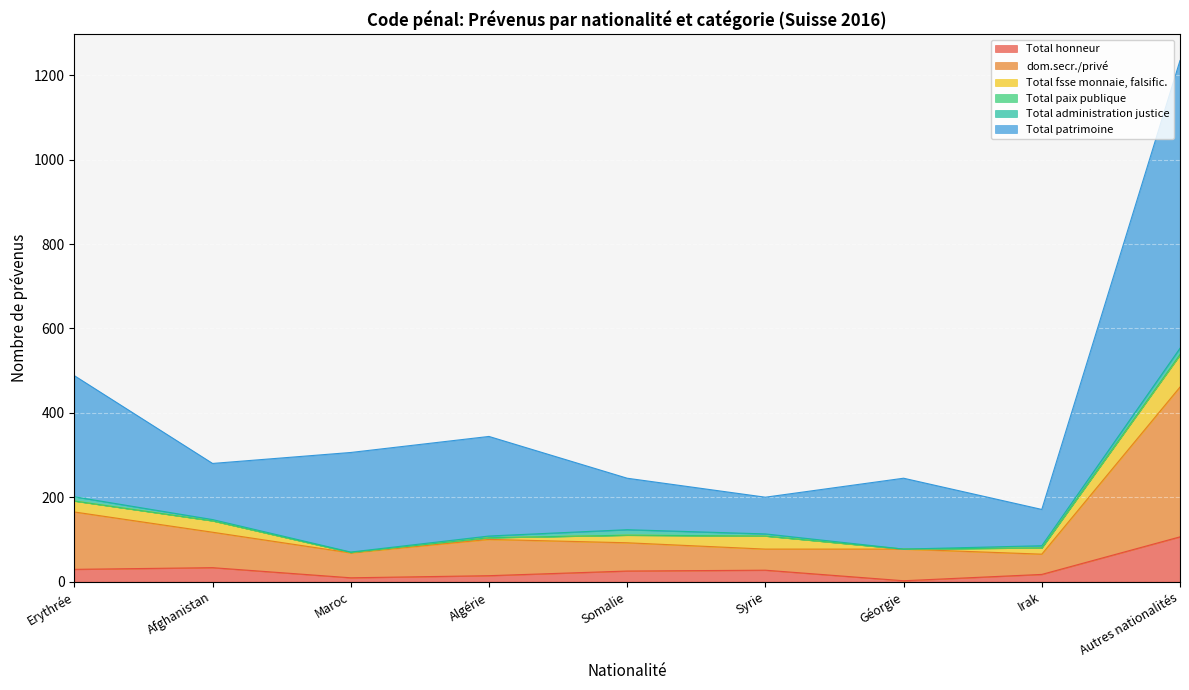

At which label does Total honneur reach its peak?

Autres nationalités